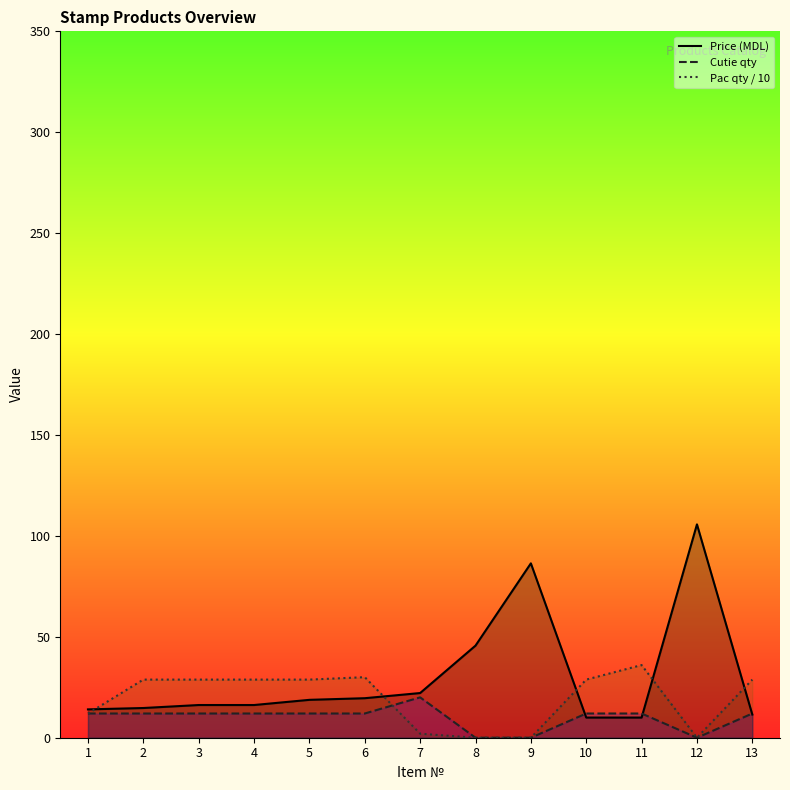

True or false: Price (MDL) has more than 0 interior local peaks.

True